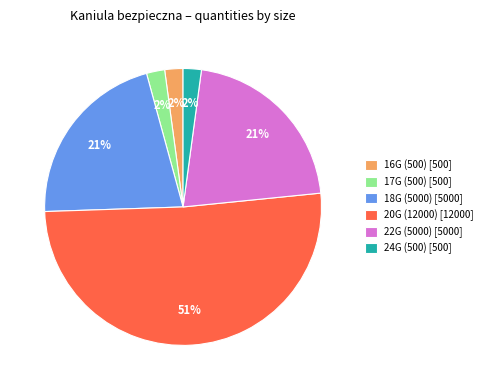

Between 20G (12000) [12000] and 18G (5000) [5000], which is larger?

20G (12000) [12000]